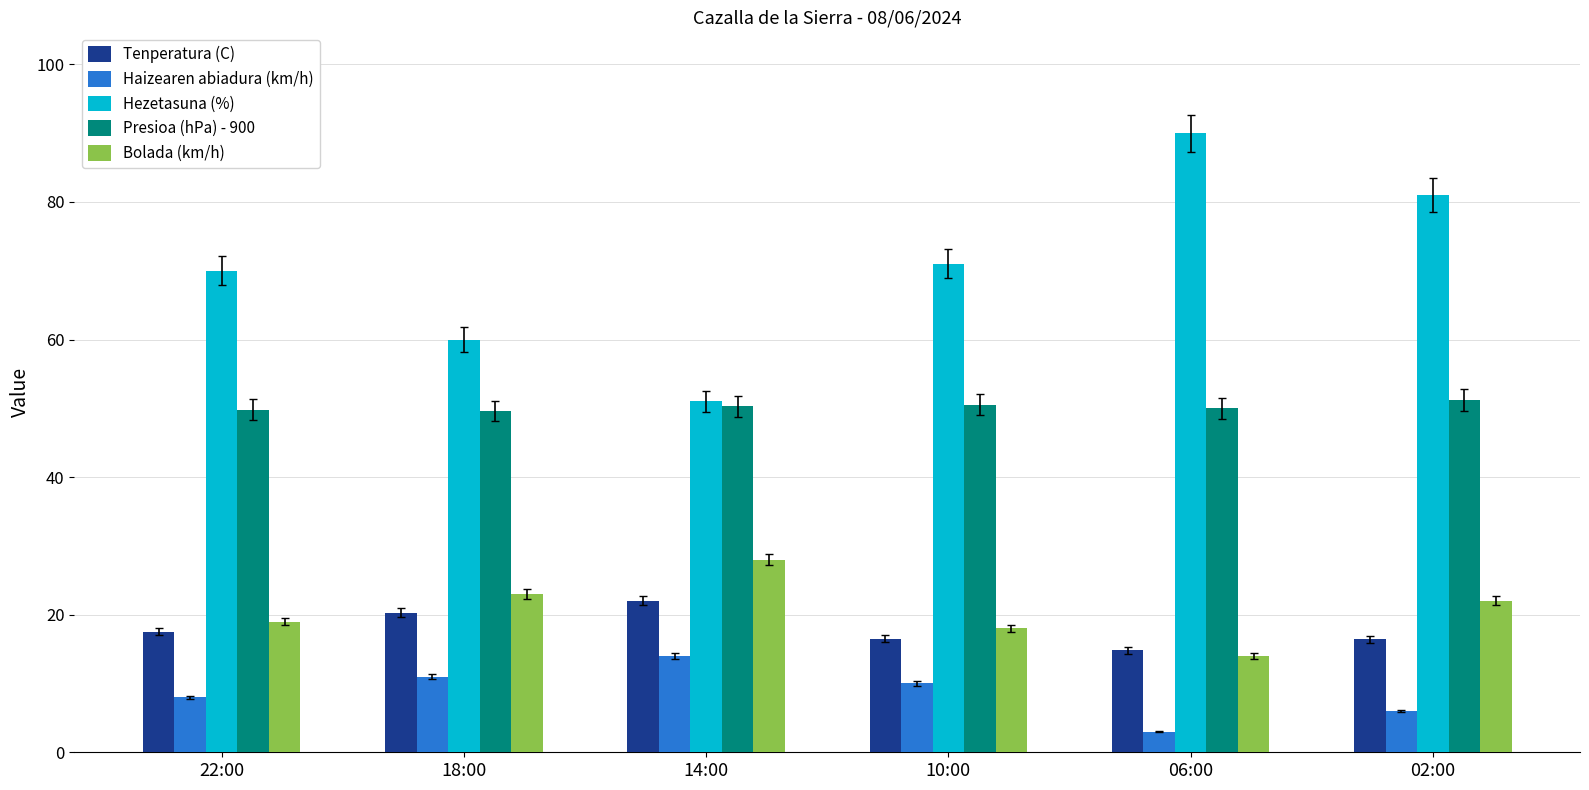

At which category is the sum across all series the highest?

02:00